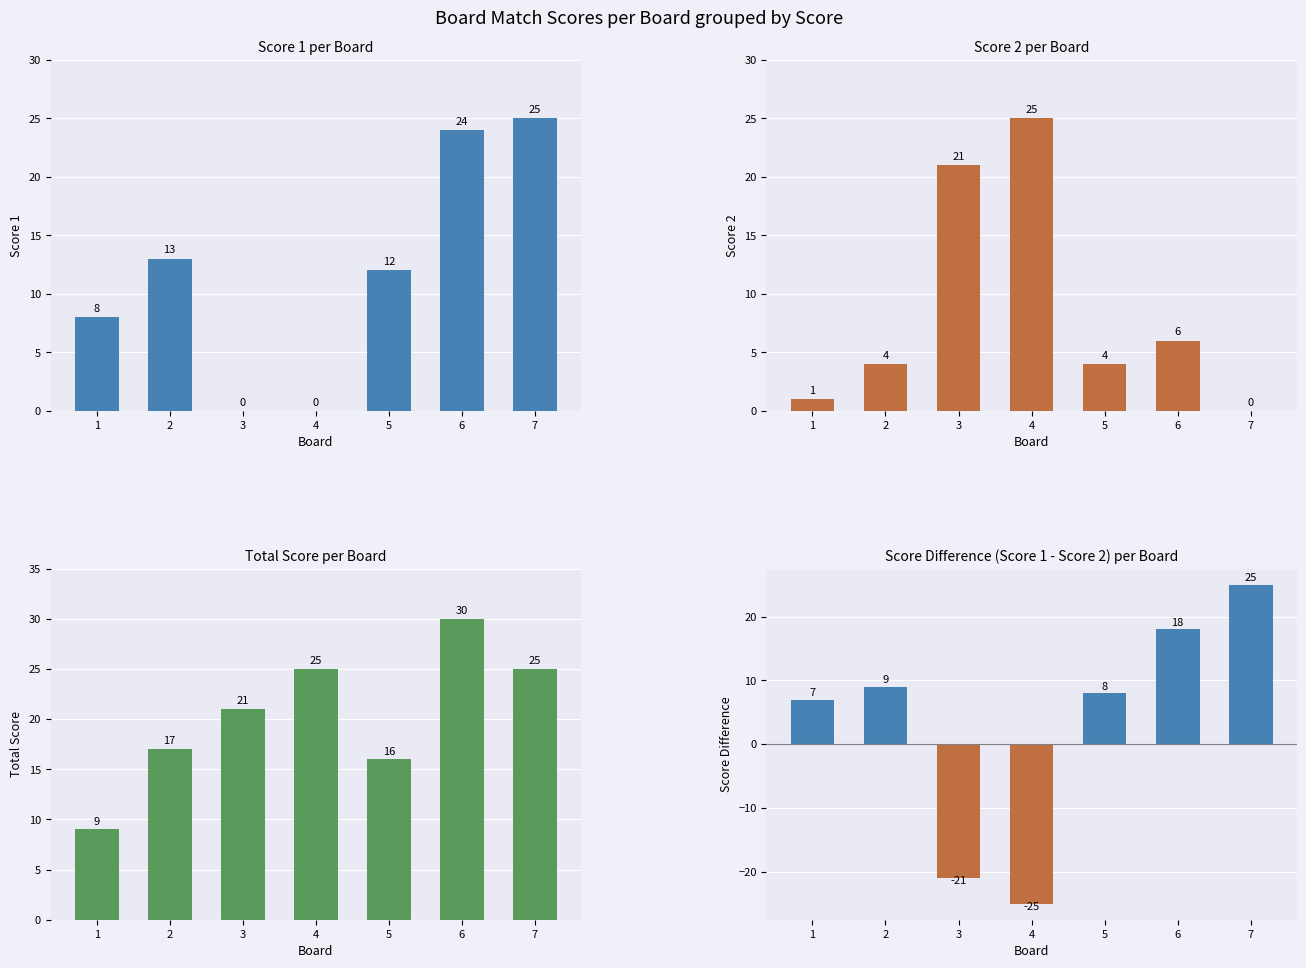

How many bars are there in total?

28